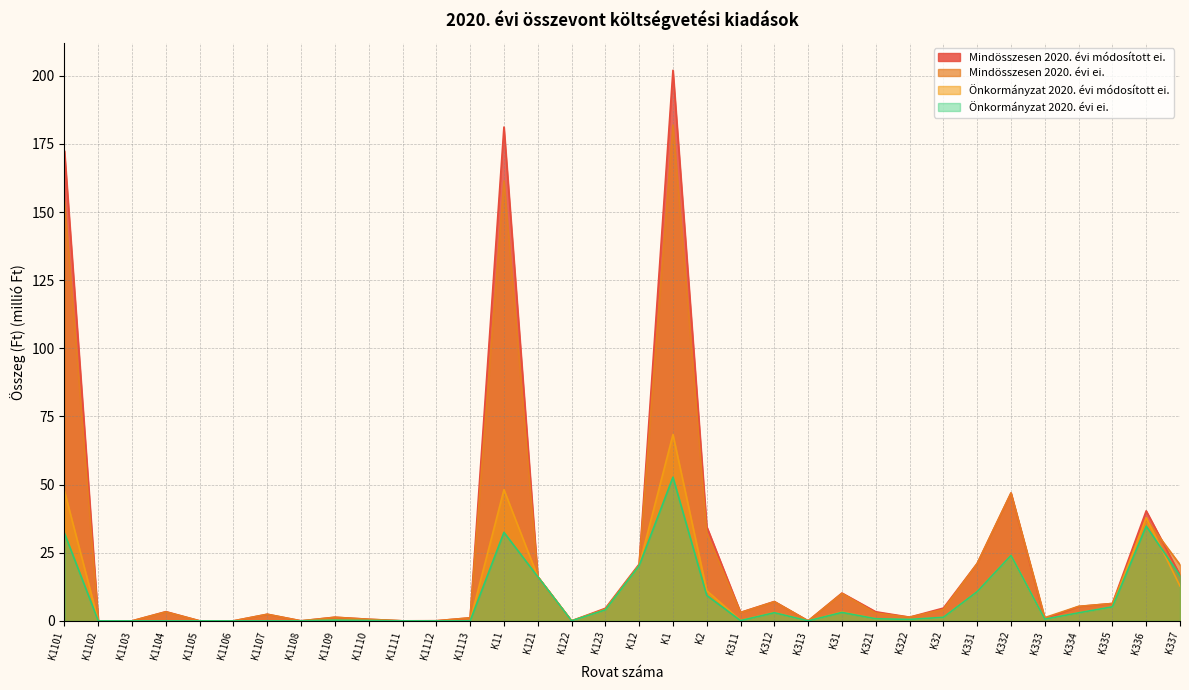

How many categories are shown in the chart?

34